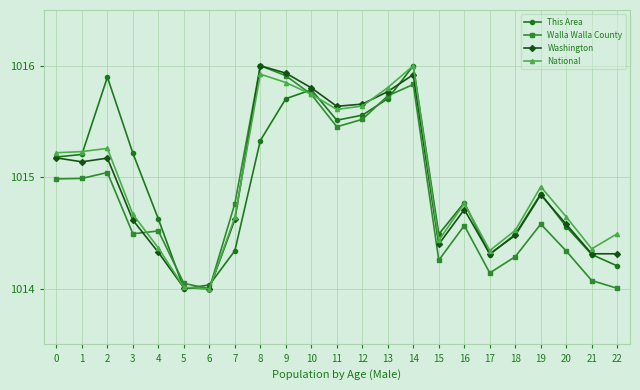

Is the value of This Area at 5 greater than the value of National at 21?

No